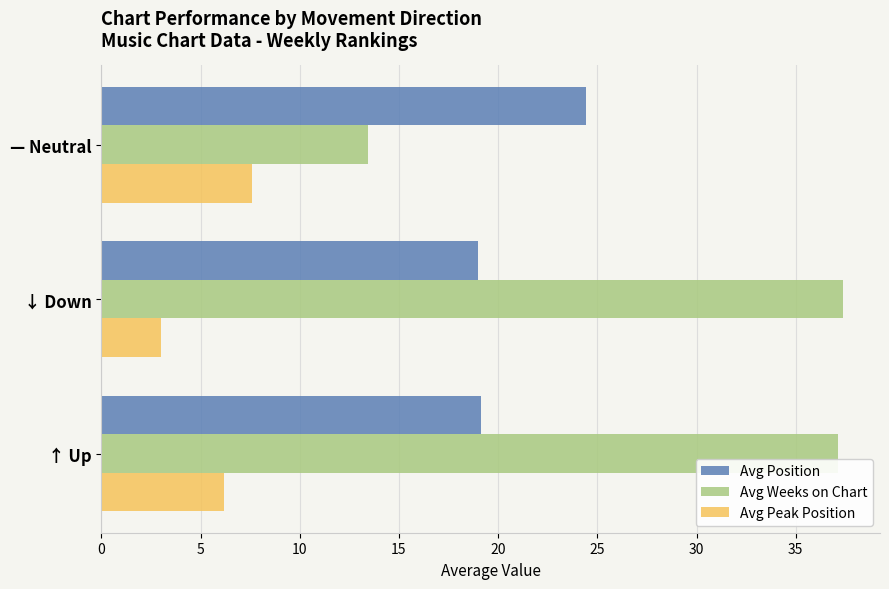

What is the minimum value for Avg Weeks on Chart?

13.4